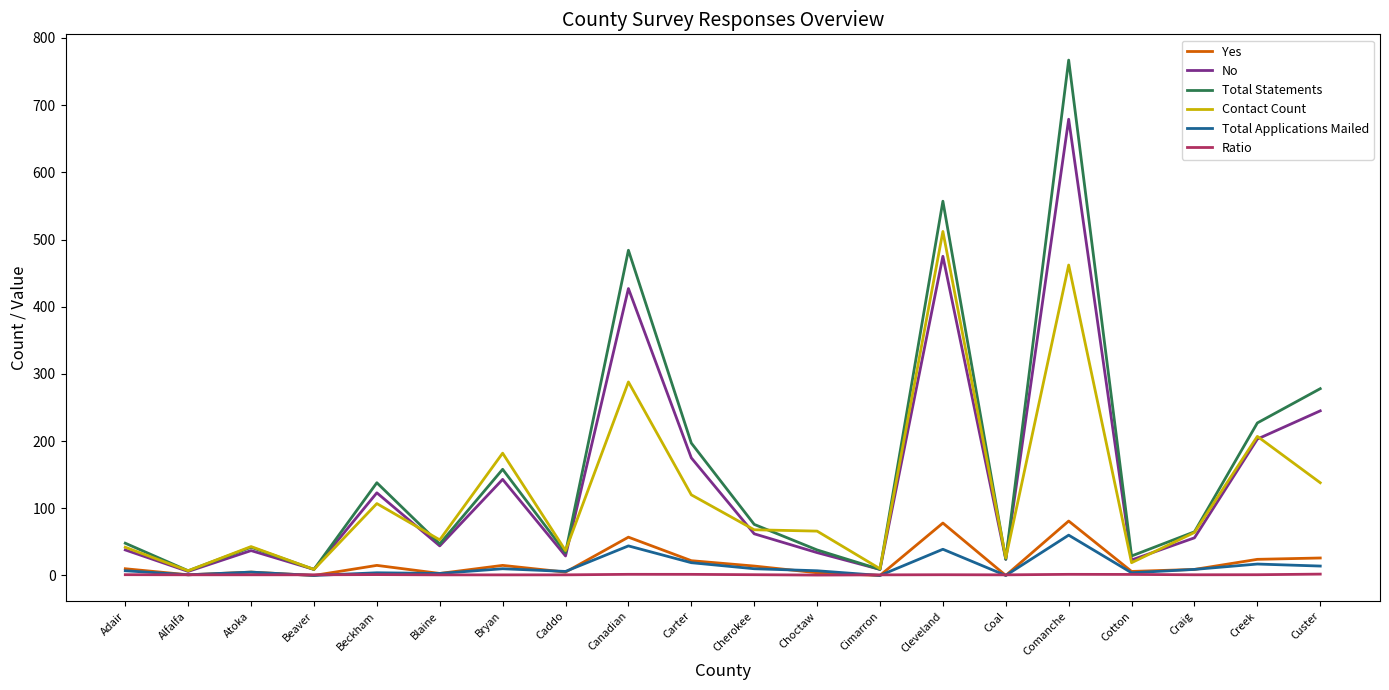

Does the chart have visible grid lines?

No